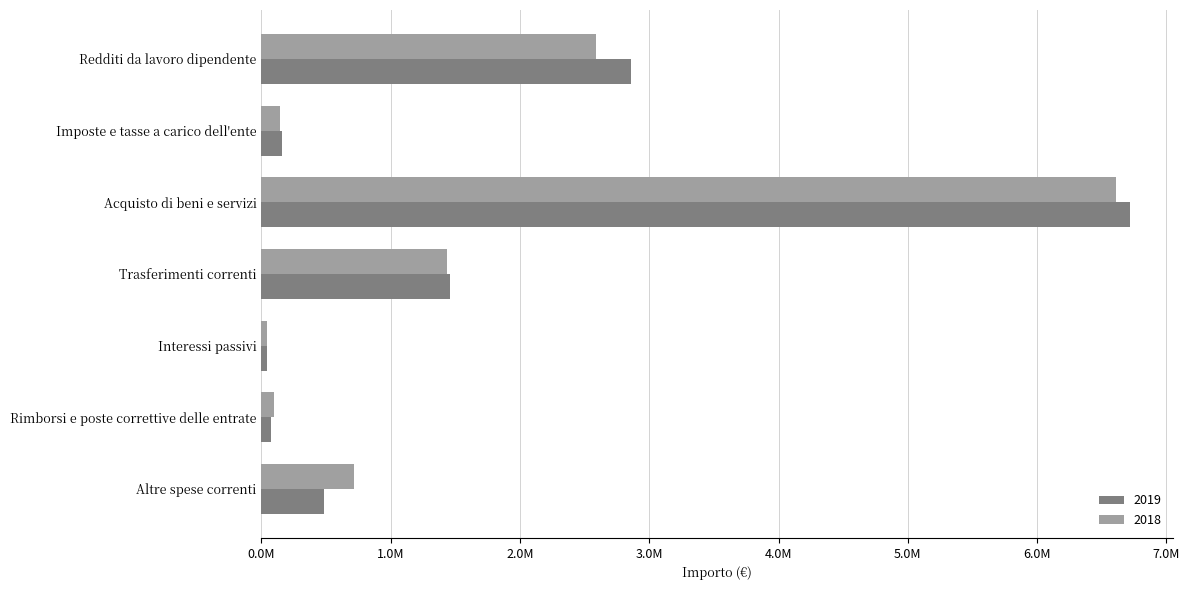

What are all the series names shown in the legend?

2019, 2018